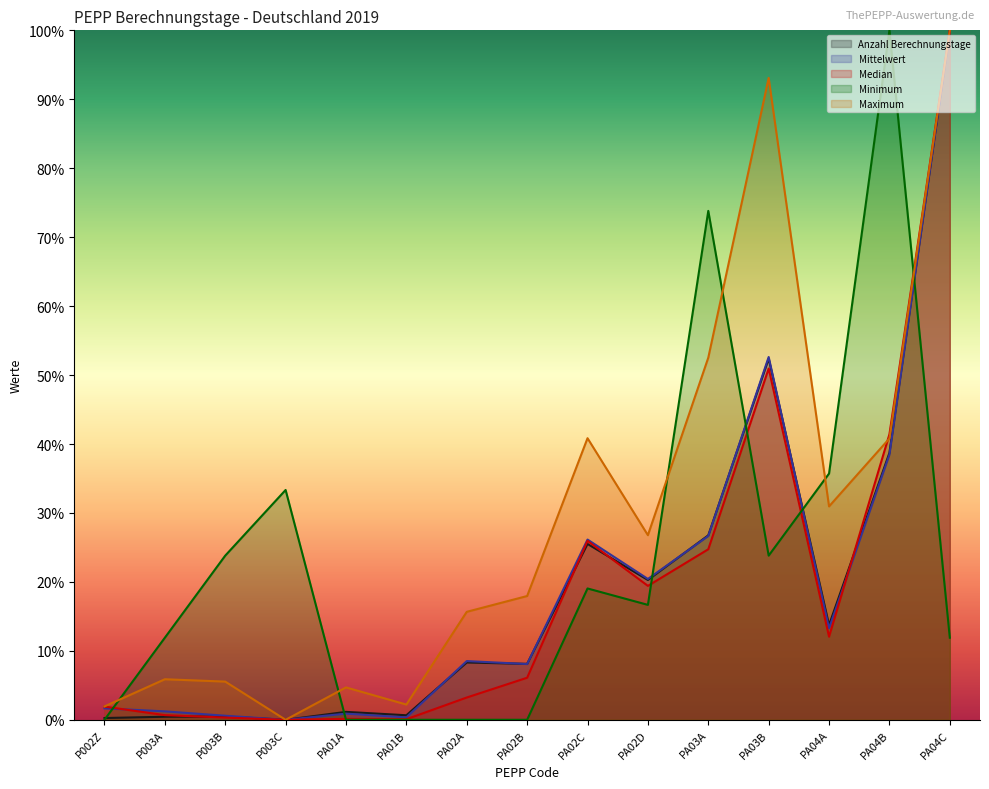

Which has a higher value, P003A or PA03A?

PA03A